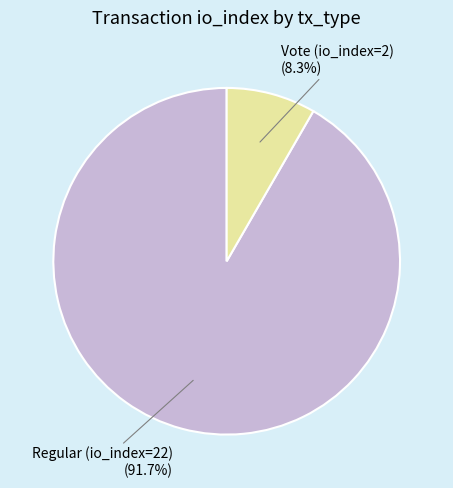

To the nearest percent, what is the average slice percentage?

50%